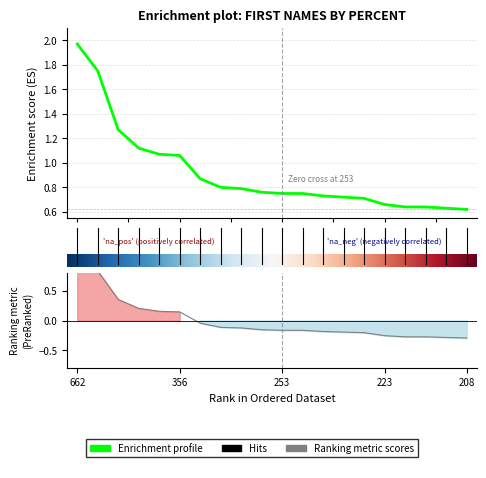

What is the value of the 10th point from the left?

0.8